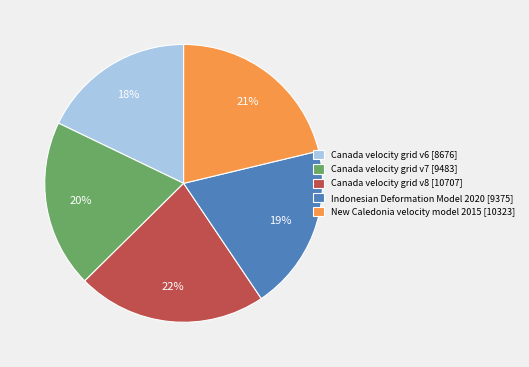

To the nearest percent, what percentage of the pie is New Caledonia velocity model 2015?

21%